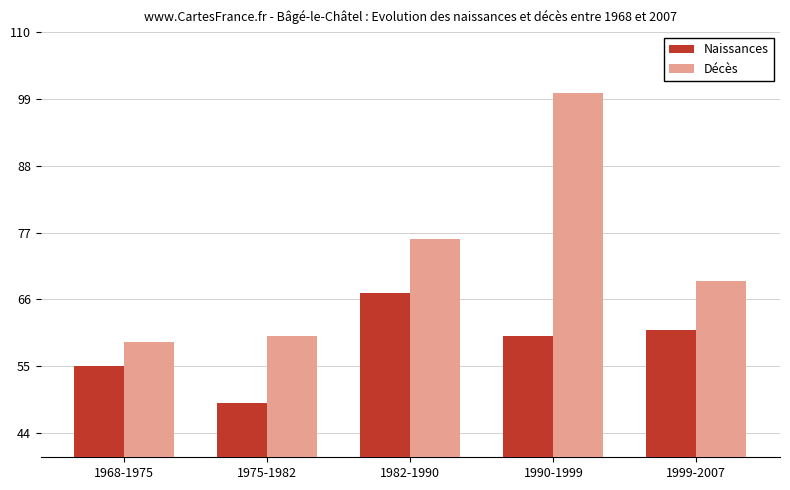

What is the spread (max minus min) of values at 1968-1975?

4